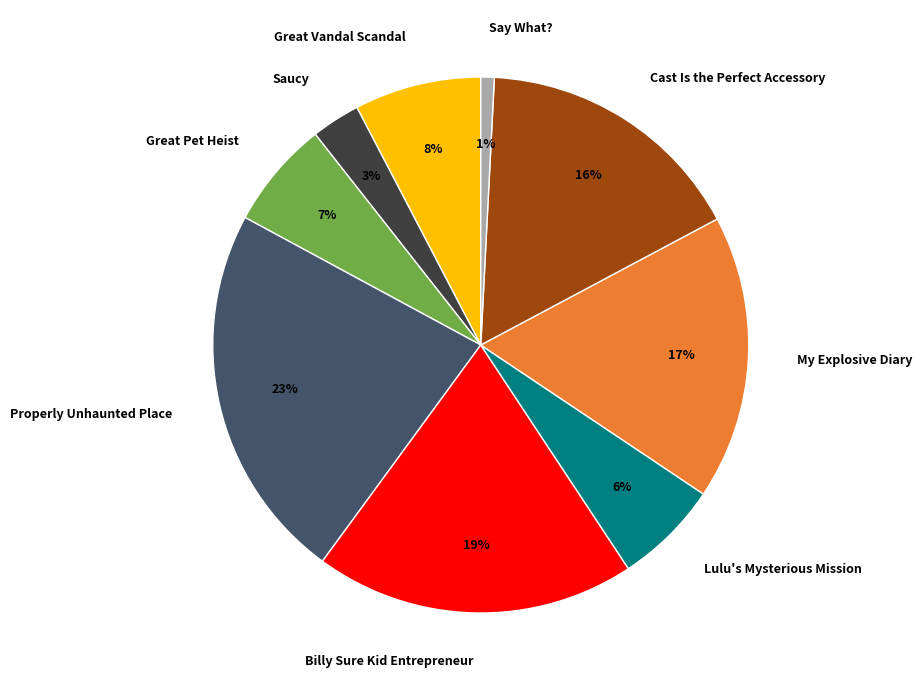

To the nearest percent, what portion does Say What? represent?

1%